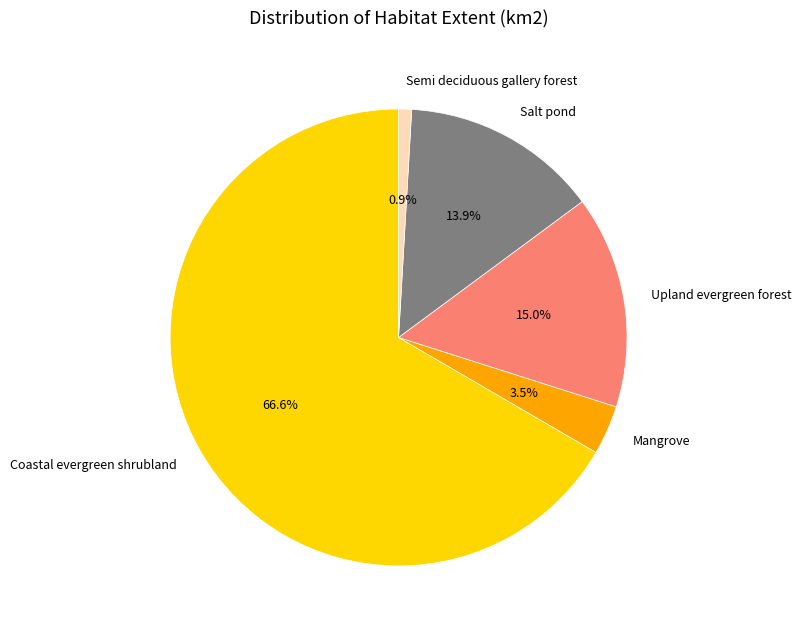

Which has a higher value, Semi deciduous gallery forest or Mangrove?

Mangrove